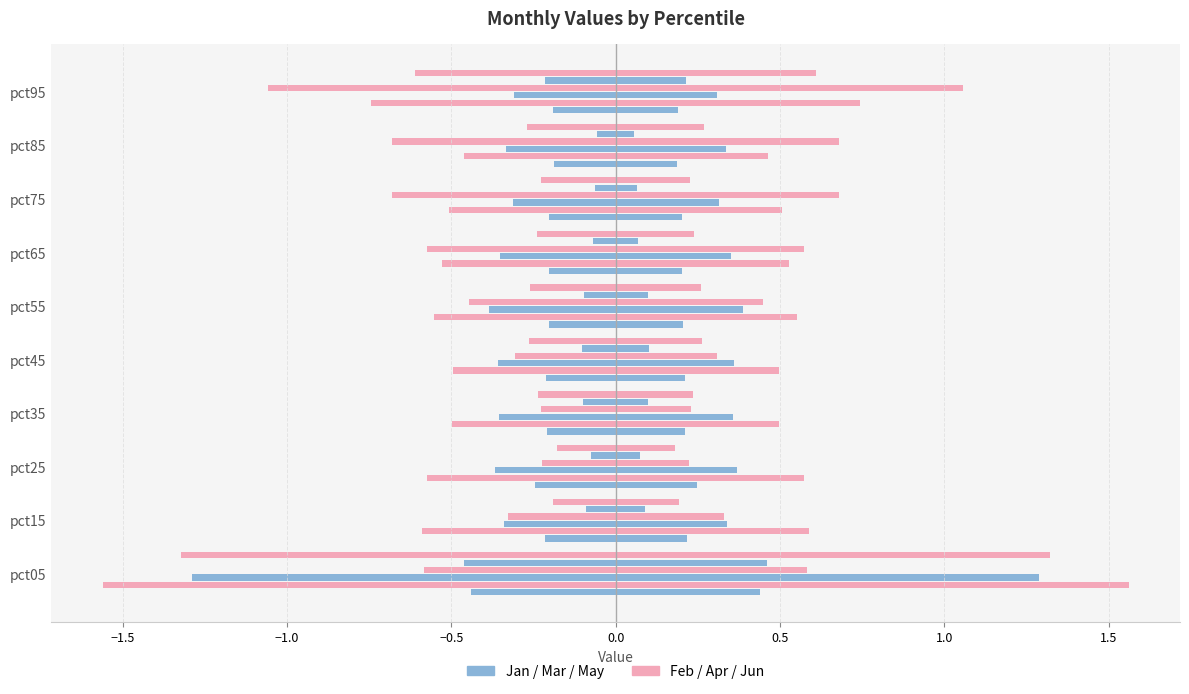

True or false: Feb has a value of -0.5 at pct85.

True